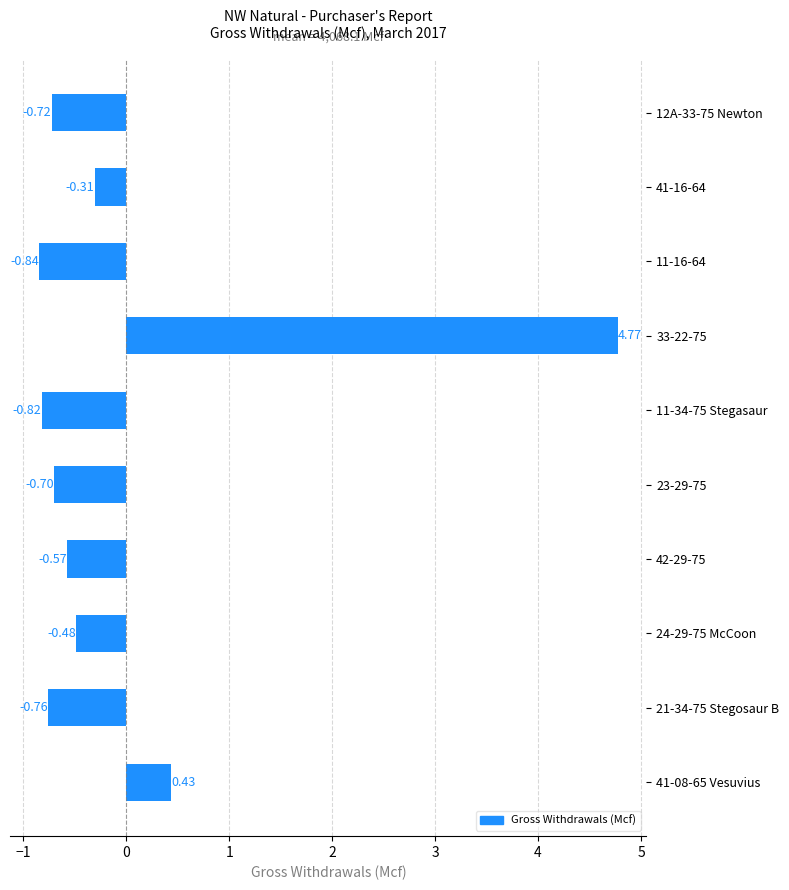

Between 41-16-64 and 12A-33-75 Newton, which is larger?

41-16-64